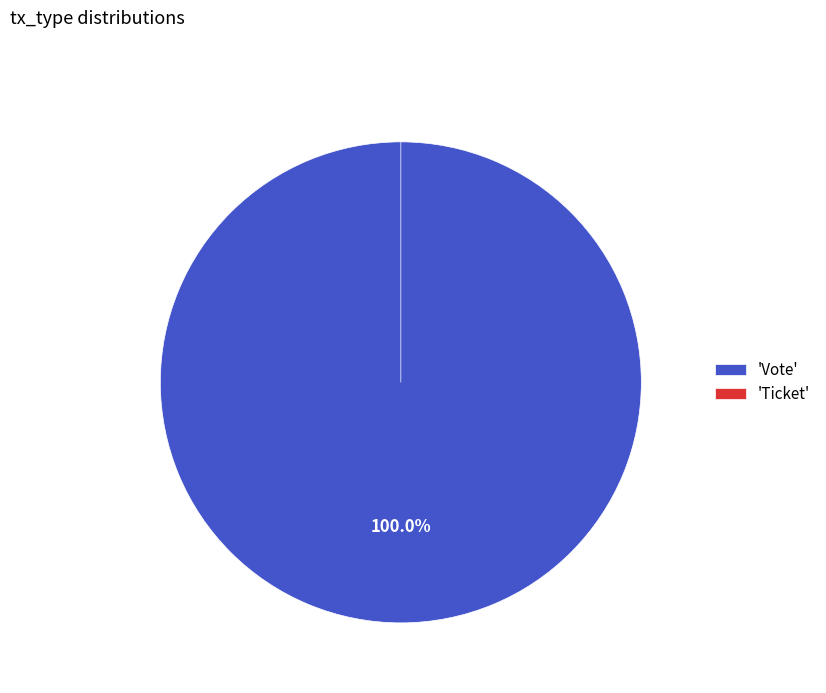

Count the number of slices in the pie.

2